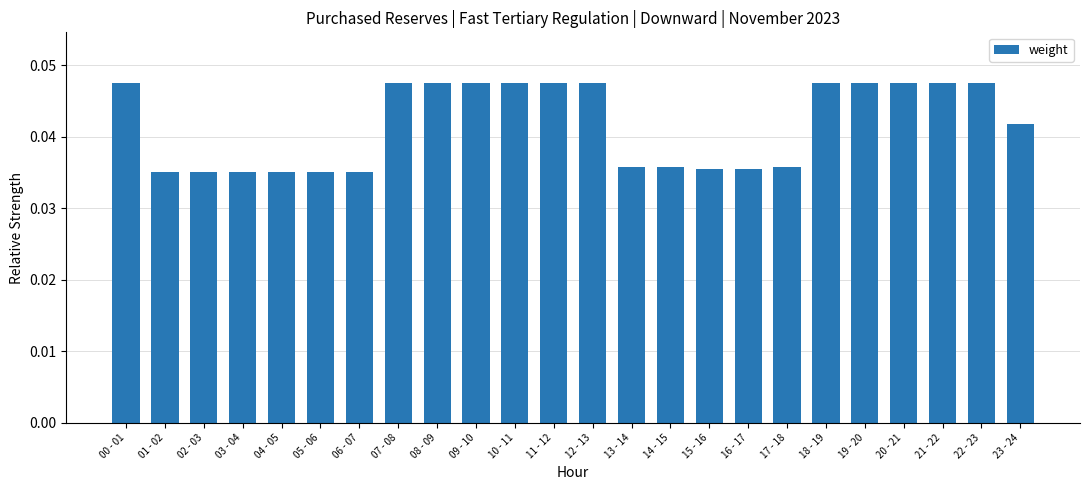

What is the sum of all values?

1.0